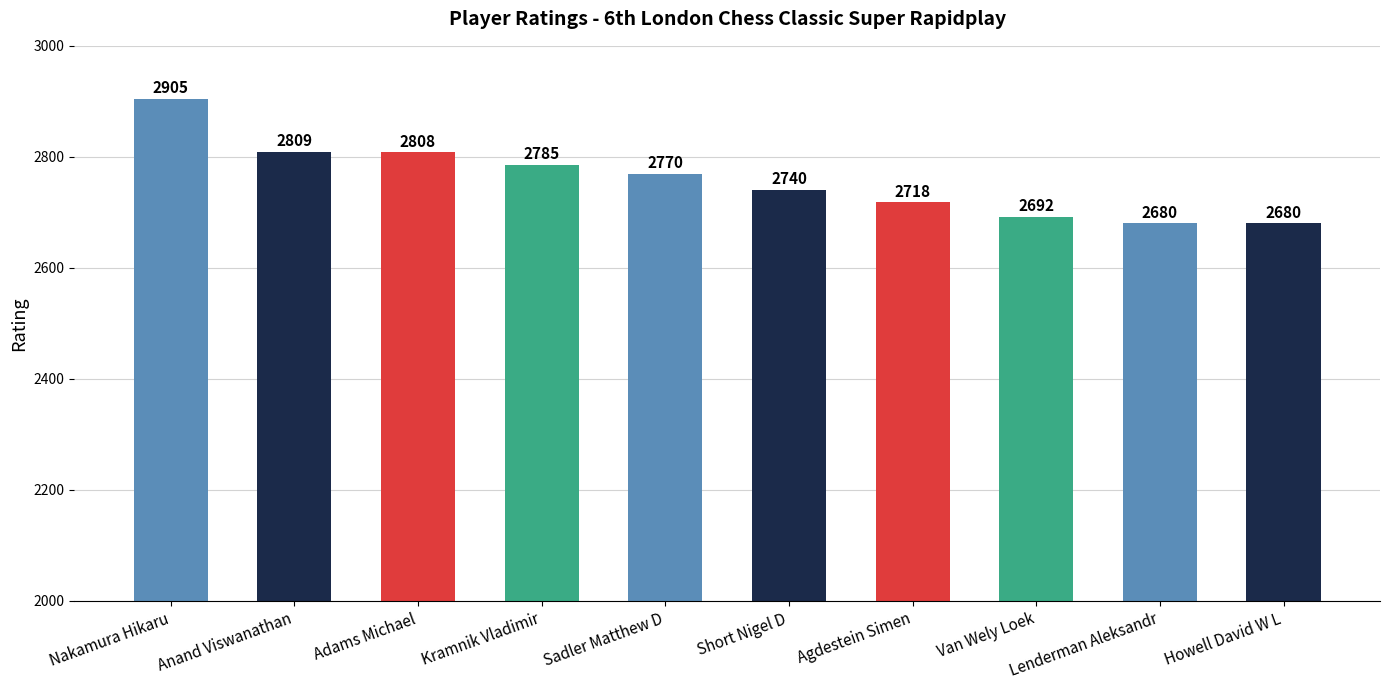

What is the sum of all values?

27587